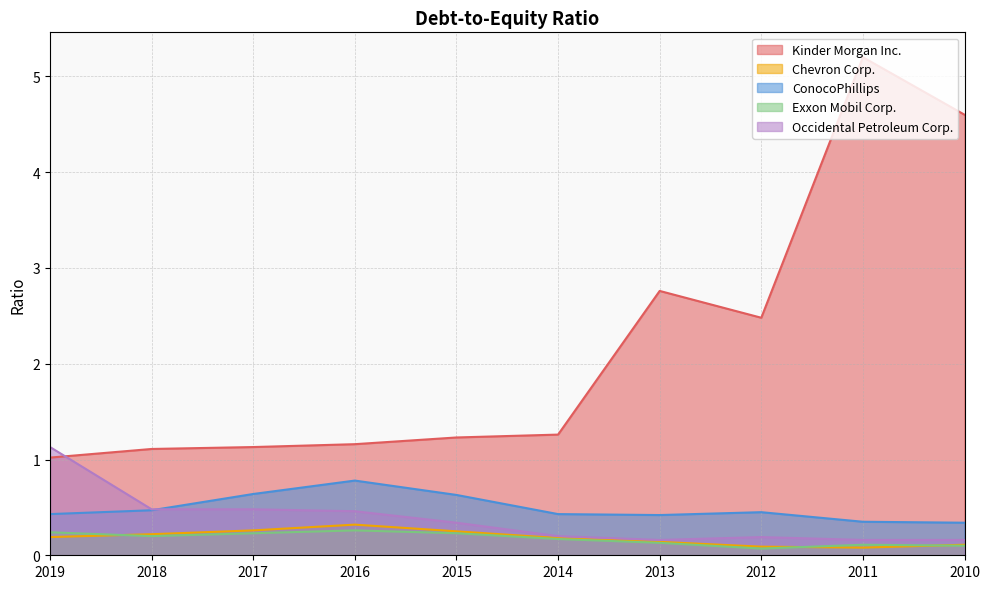

How many interior local peaks does the Kinder Morgan Inc. series have?

2